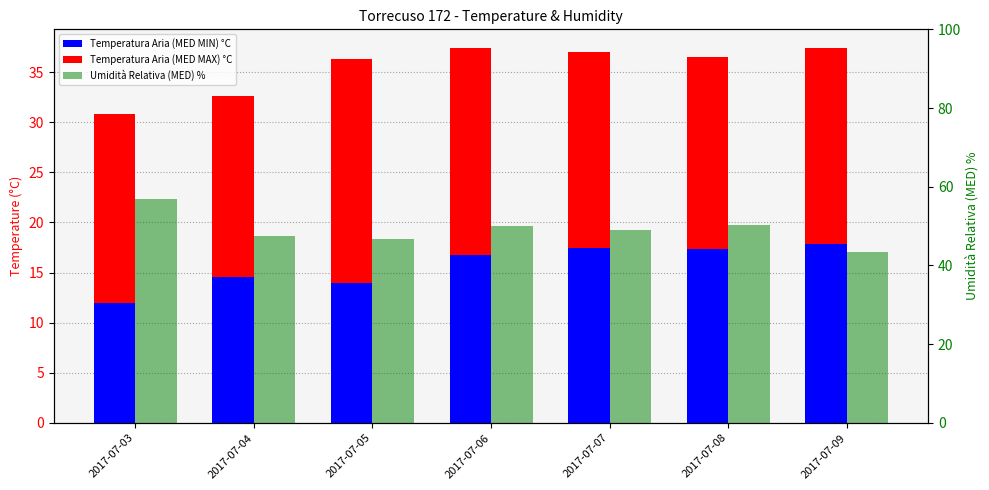

What is the minimum value for Temperatura Aria (MED MAX) °C?

18.0